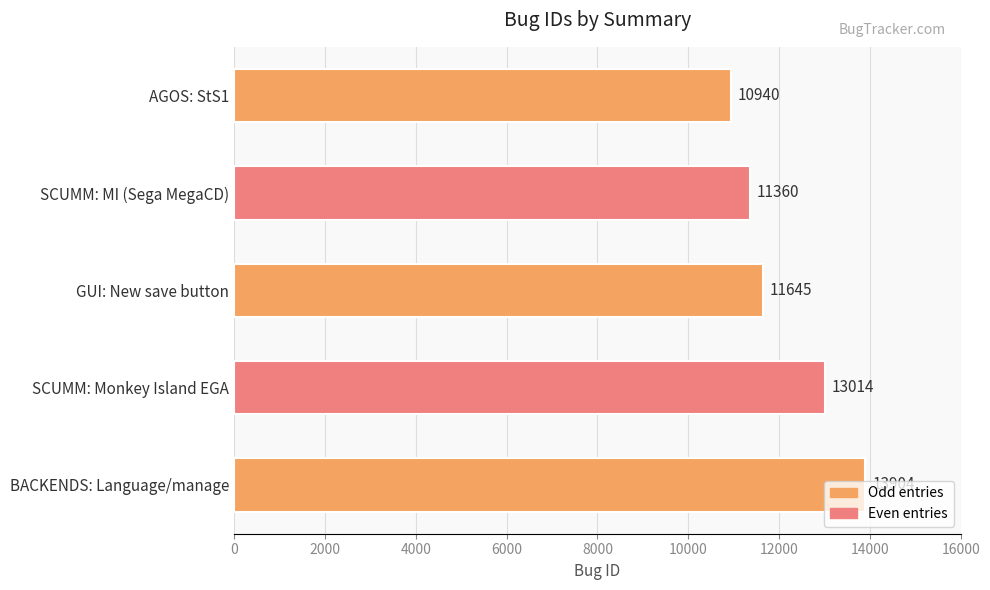

What is the average value?

12173